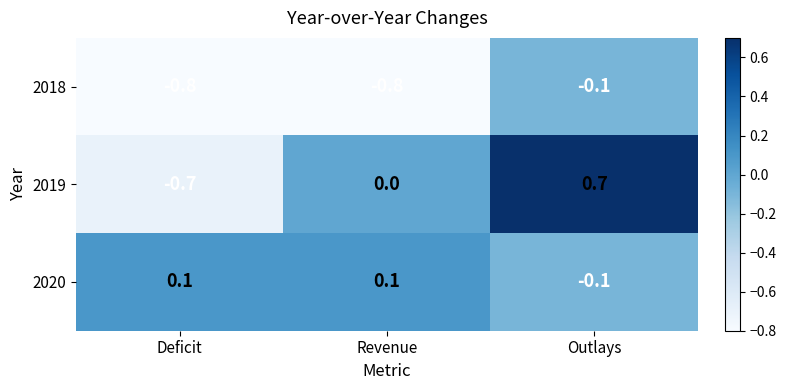

What is the spread (max minus min) of values at Revenue?

0.9